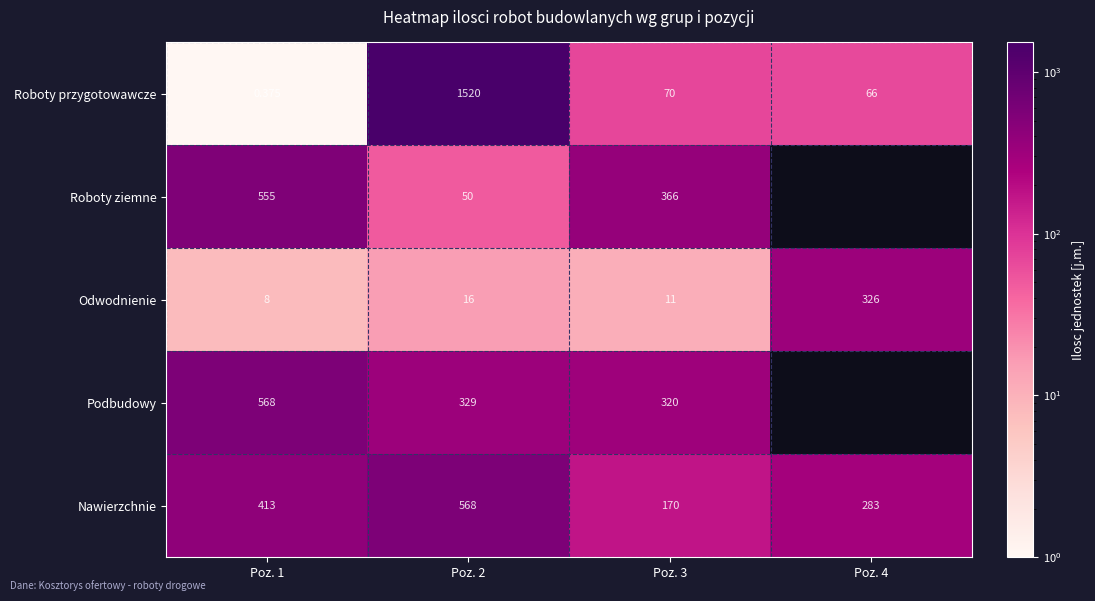

Is the value of Roboty ziemne at Poz. 2 greater than the value of Odwodnienie at Poz. 2?

Yes